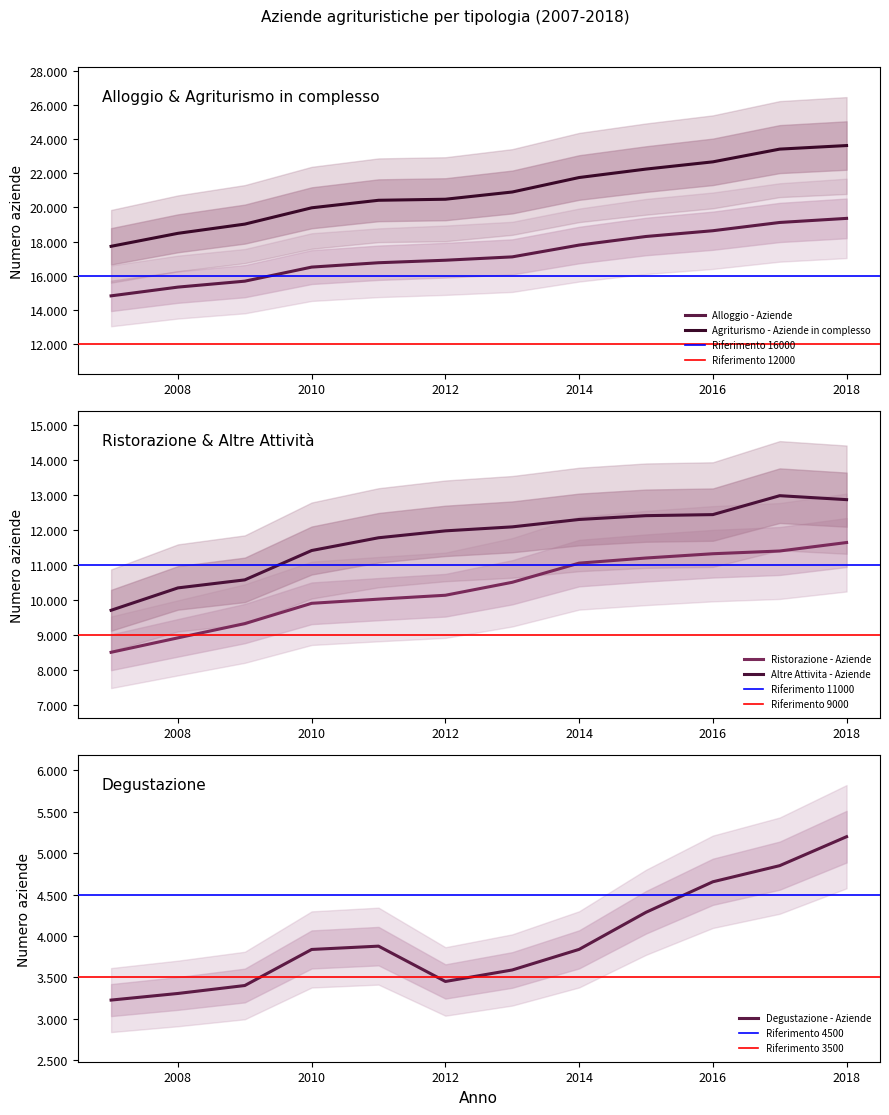

True or false: Ristorazione - Aziende has more than 0 points higher than both neighbors.

False